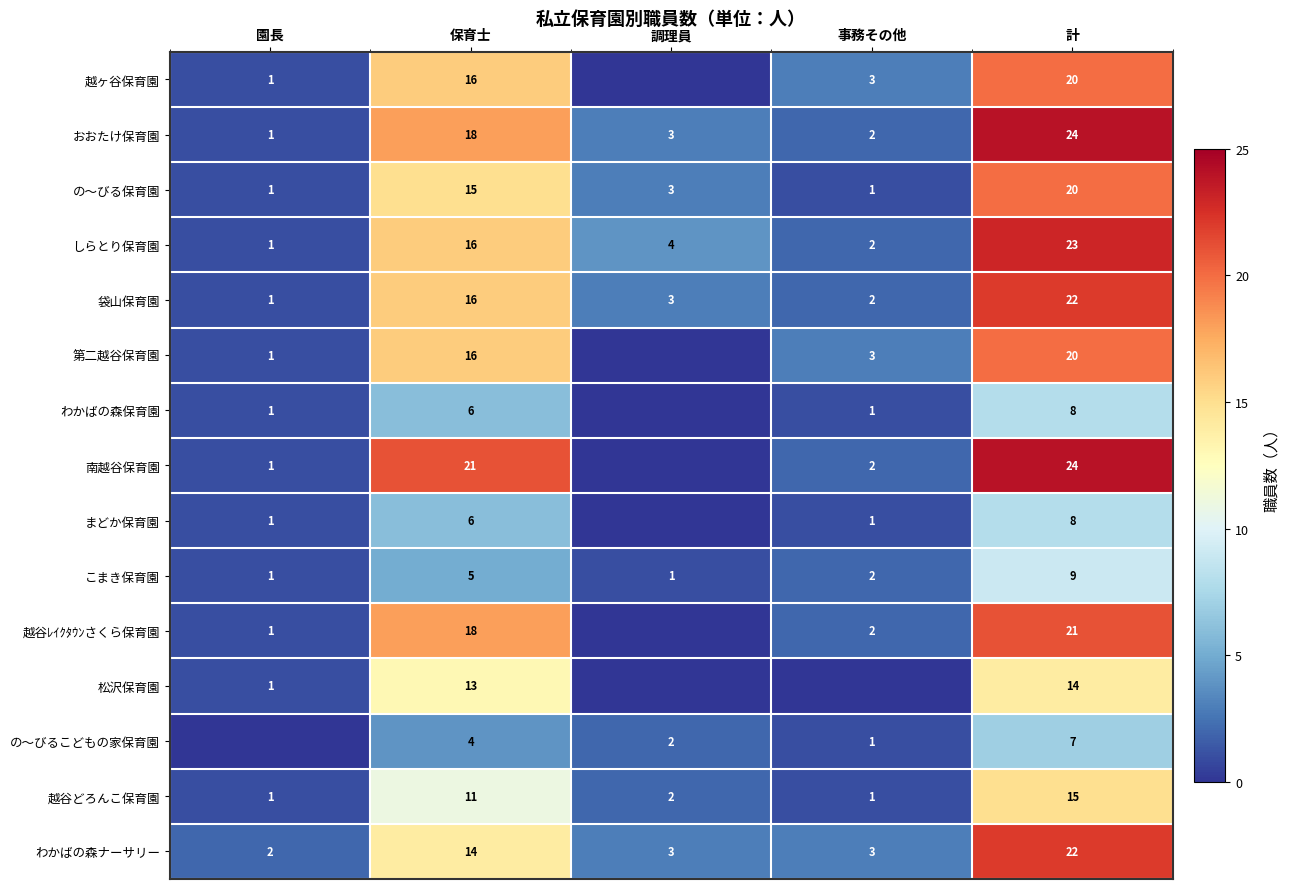

What is the spread (max minus min) of values at 保育士?

17